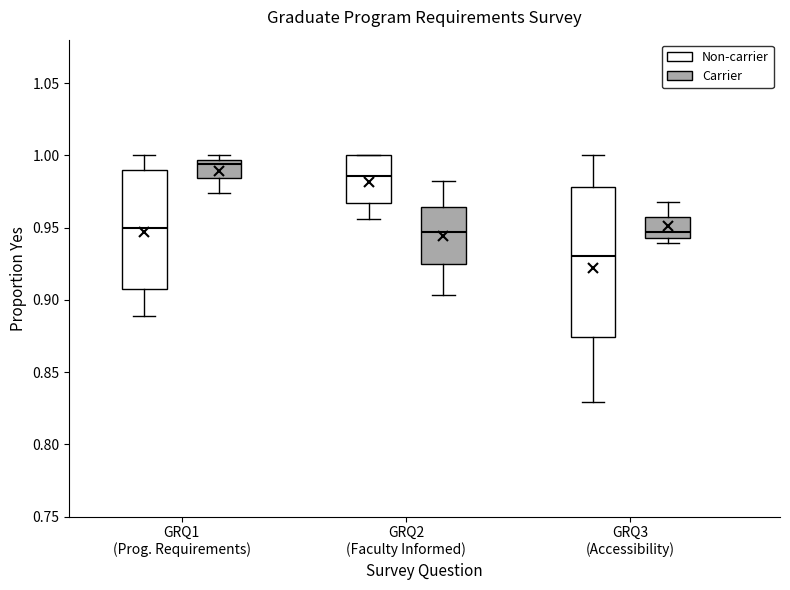

Where does the upper whisker of the box for GRQ3 (Accessibility) (Carrier) end on the y-axis? The values are not printed on the chart, so give them approximately, as read against the axis.

0.970